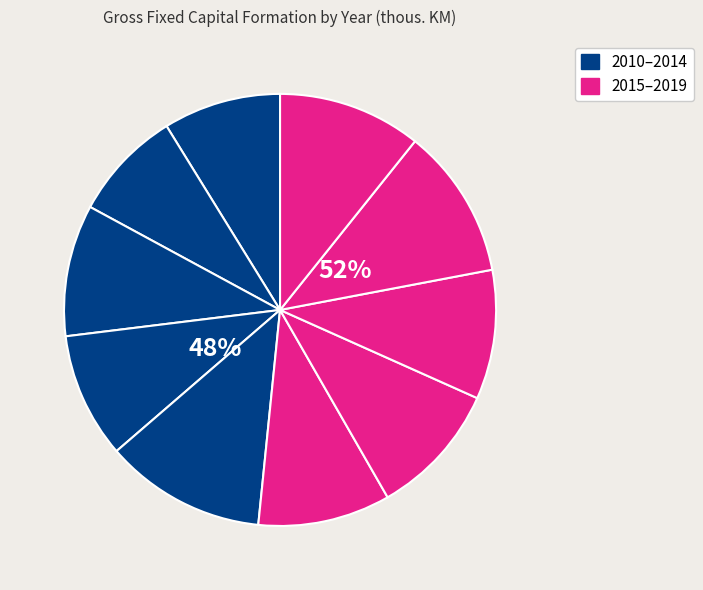

To the nearest percent, what is the difference between the largest and smallest slice percentages?

4%